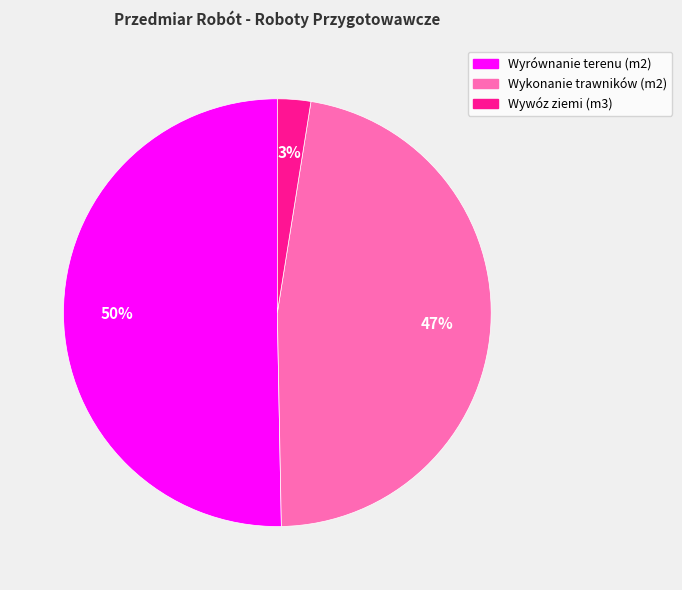

Rank the categories by value from lowest to highest.

Wywóz ziemi (m3), Wykonanie trawników (m2), Wyrównanie terenu (m2)